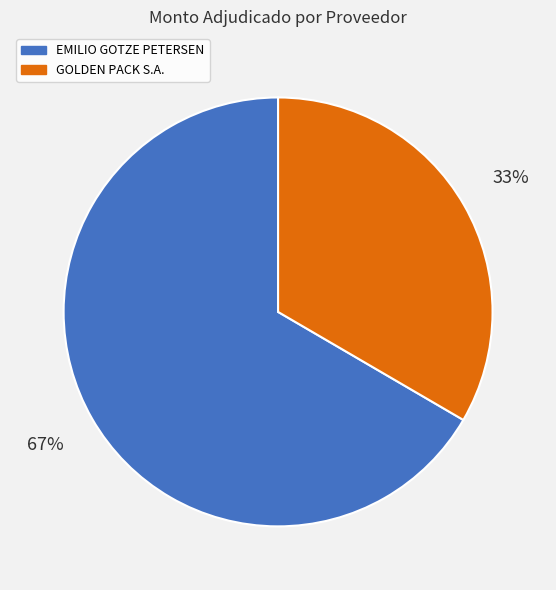

Which category has the biggest portion of the pie?

EMILIO GOTZE PETERSEN